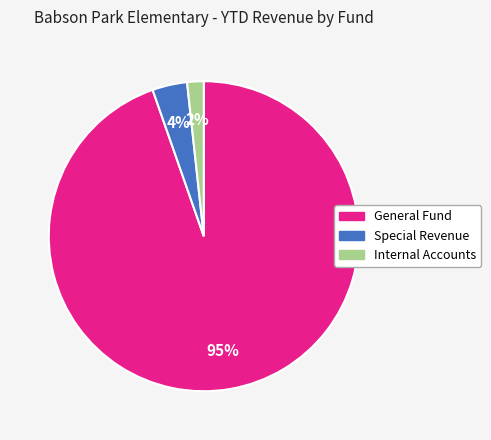

To the nearest percent, what is the average slice percentage?

33%